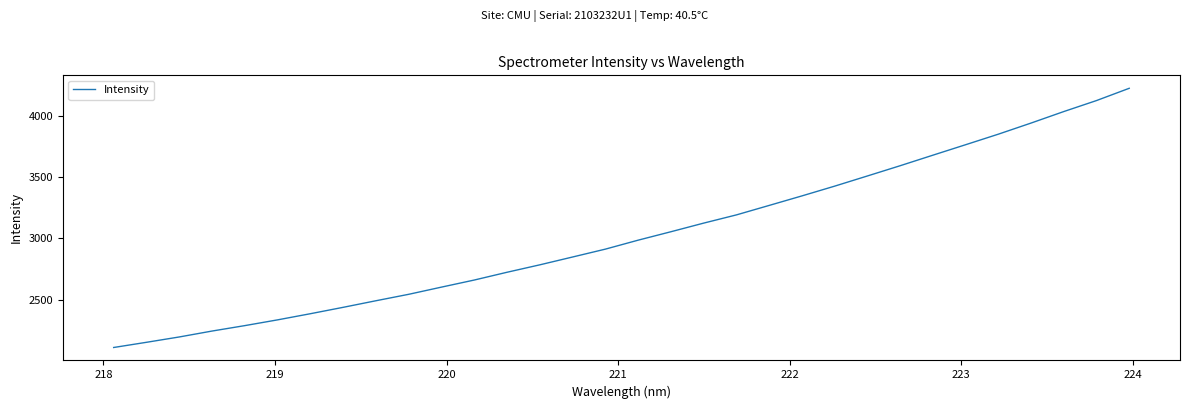

What is the difference between the maximum and minimum values?

2123.5